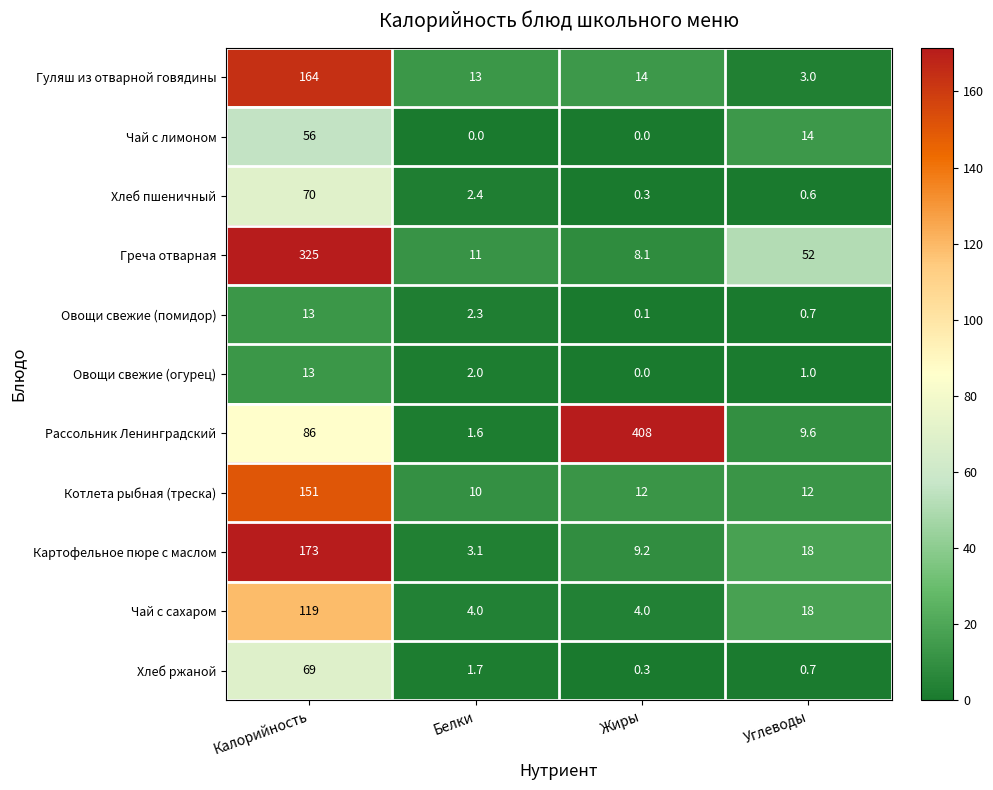

At which label is Гуляш из отварной говядины closest to 83?

Жиры